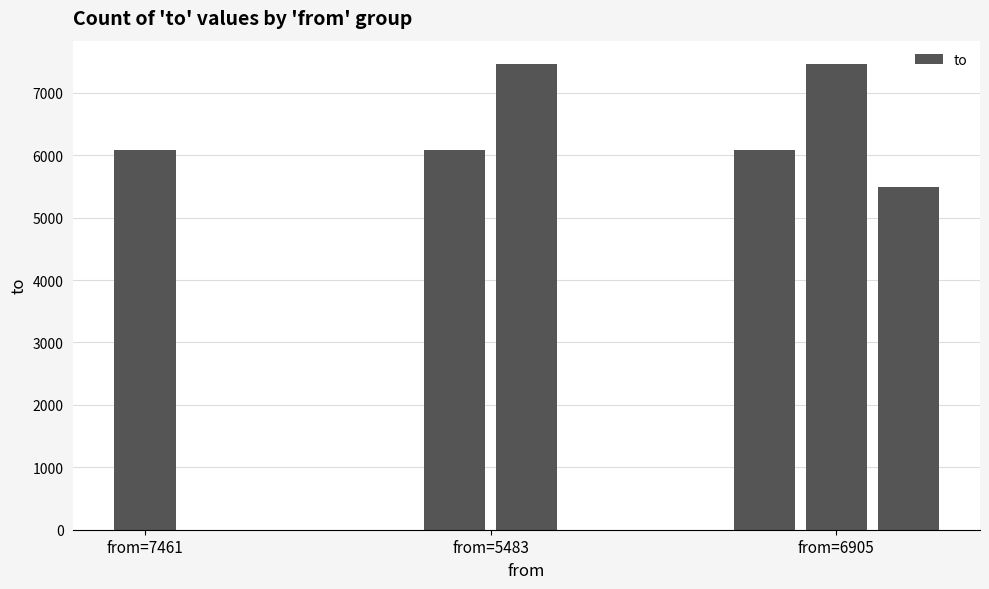

Is it true that the value at 6905 is 1546?

False